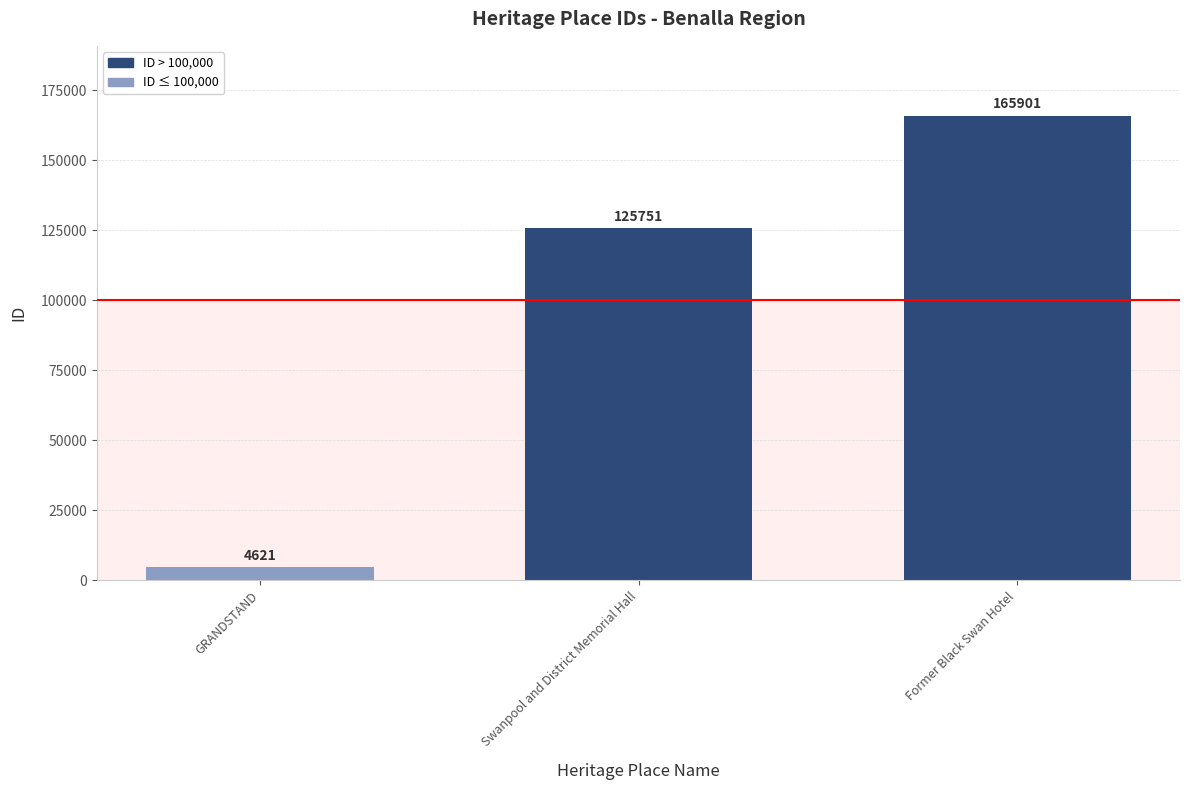

Which label corresponds to the smallest value in the chart?

GRANDSTAND